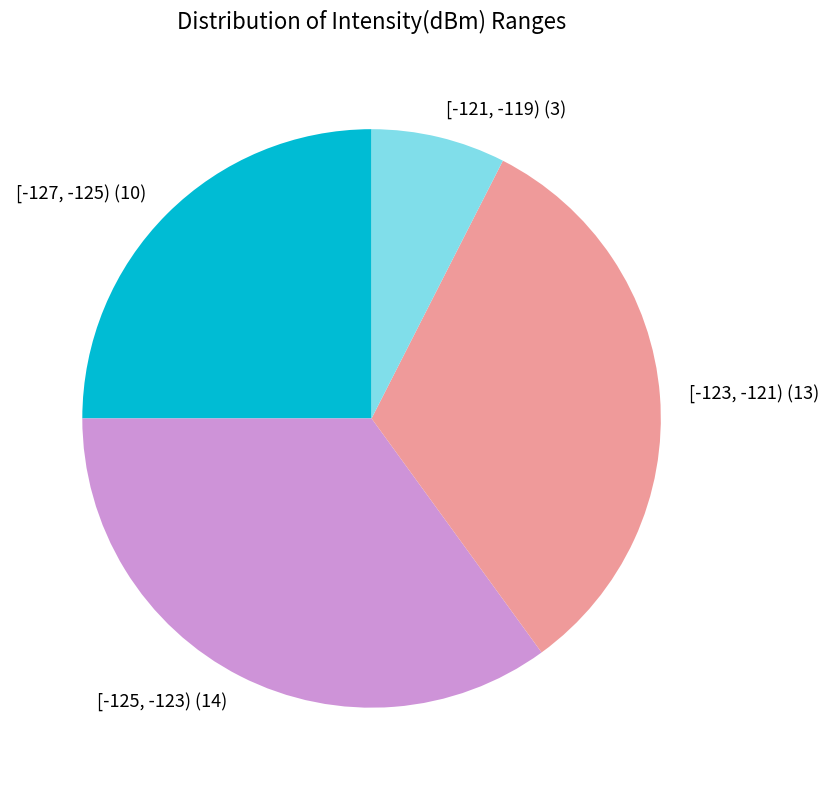

The [-123, -121) slice represents 32% of the pie. True or false?

True